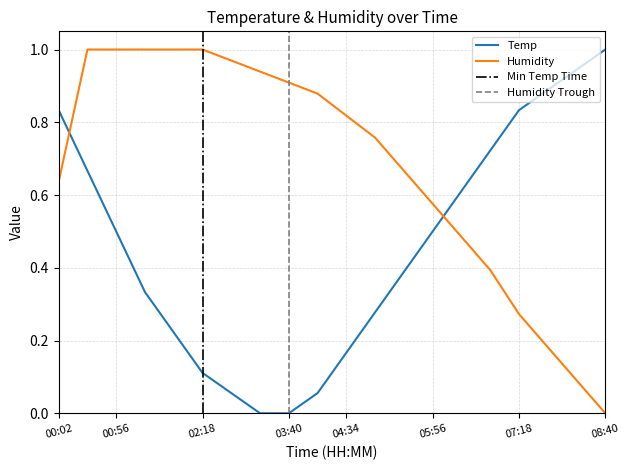

What is the sum of all Temp values?

9.1